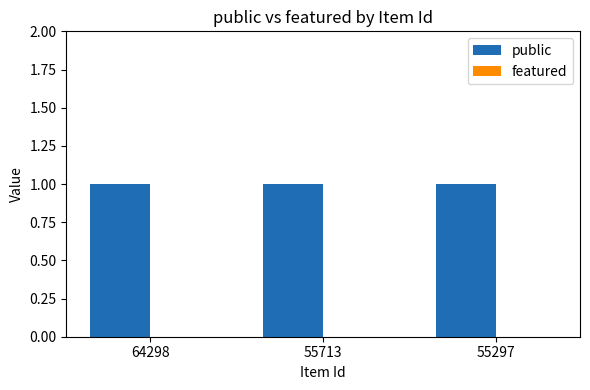

How many bars are there in each group?

2